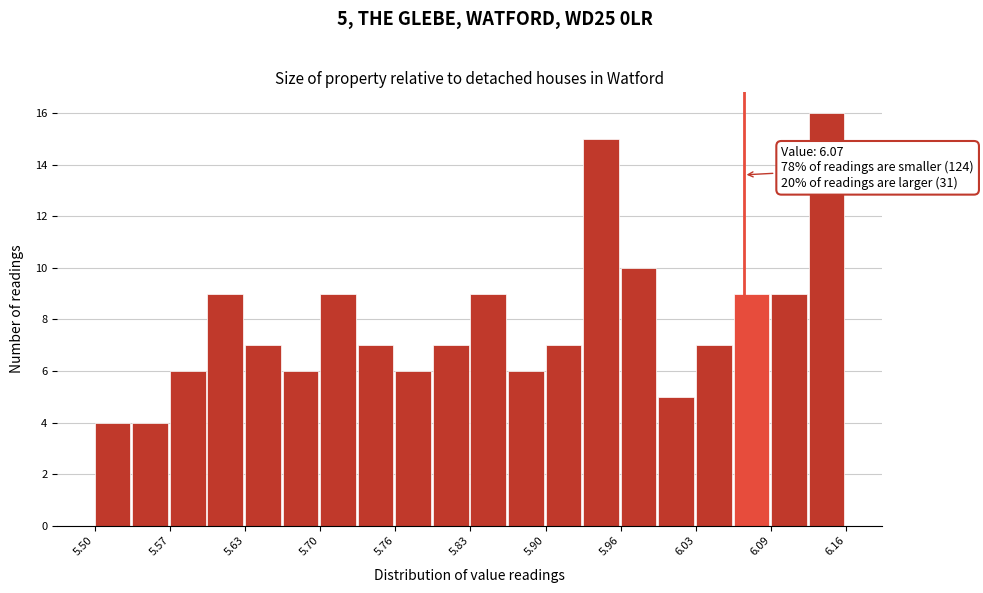

Read against the x-axis, roughly where is the centre of the tallest bar?

6.14